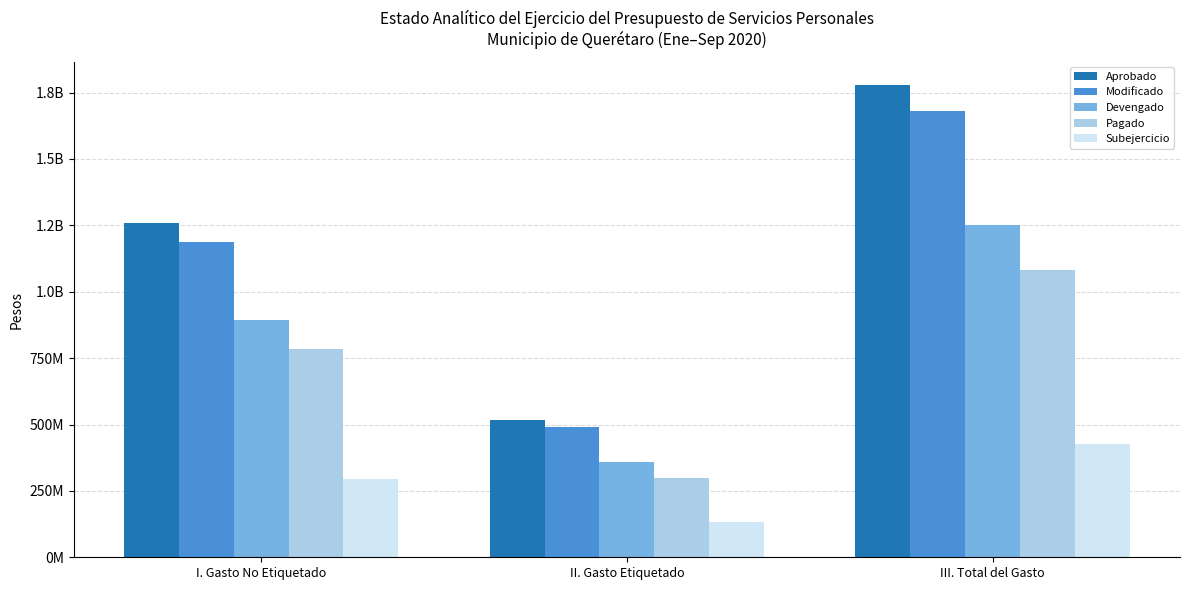

What are all the series names shown in the legend?

Aprobado, Modificado, Devengado, Pagado, Subejercicio